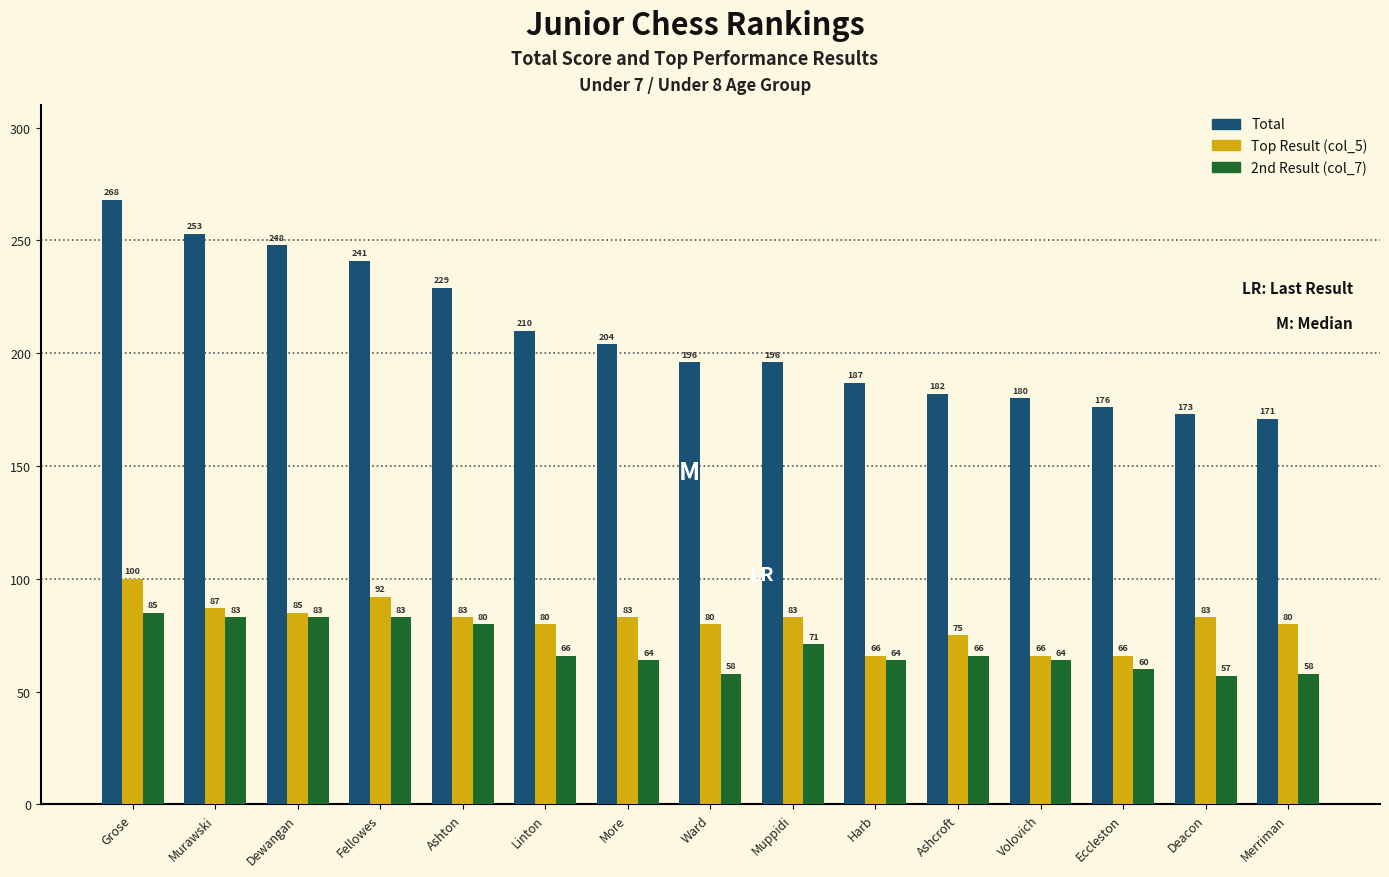

Rank the series by their maximum value, from highest to lowest.

Total, Top Result (col_5), 2nd Result (col_7)